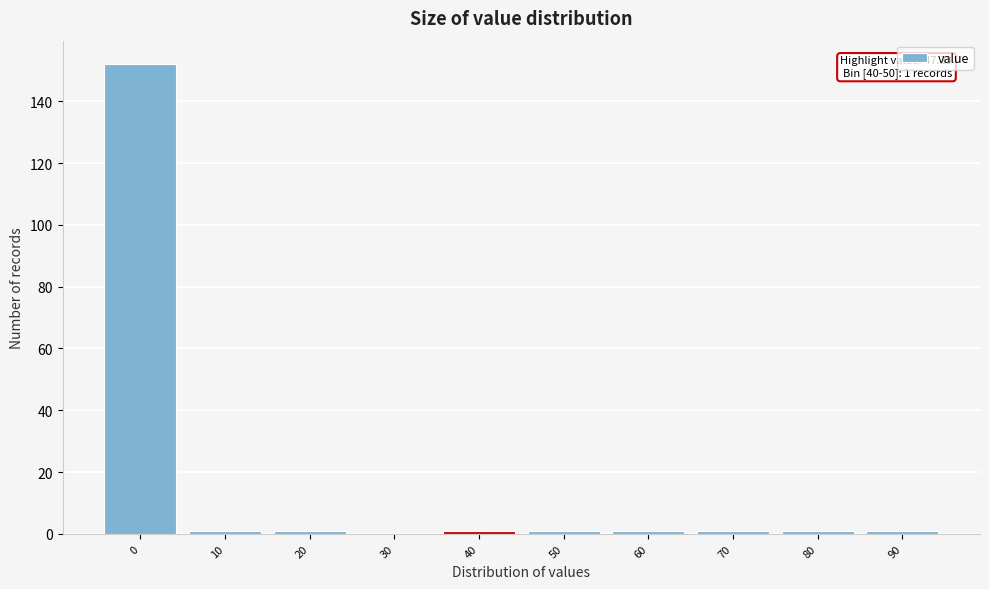

Reading left to right, transcribe all the data shown in this chart.

0=152	10=1	20=1	30=0	40=1	50=1	60=1	70=1	80=1	90=1